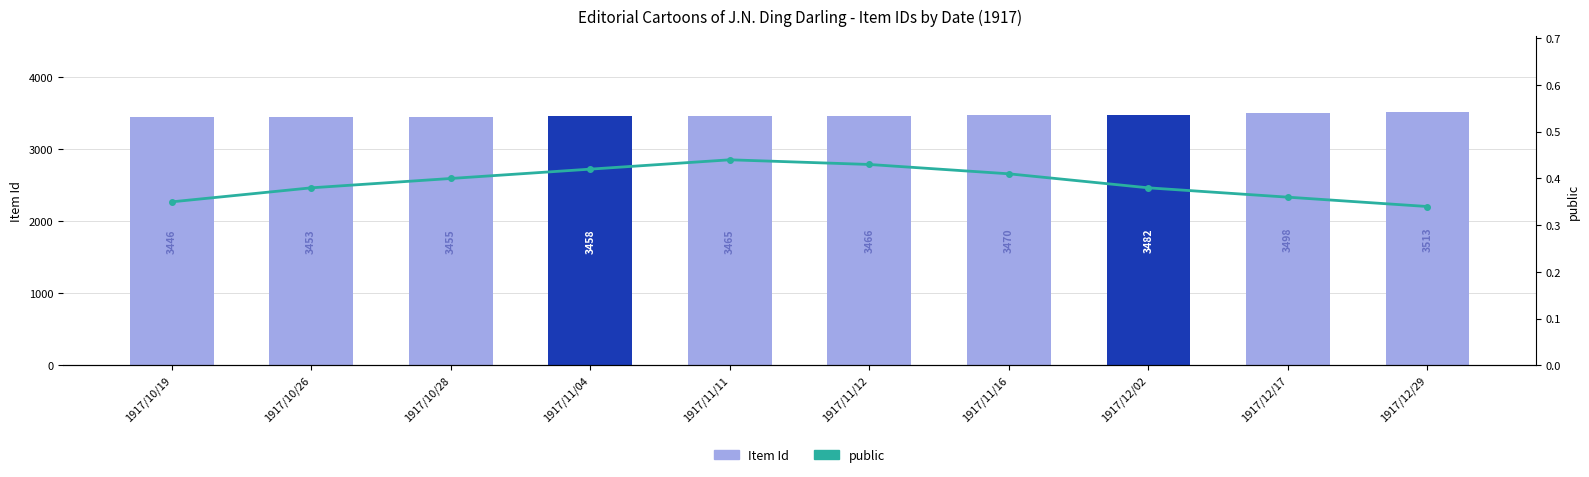

Where is public nearest to the value 0?

1917/12/29